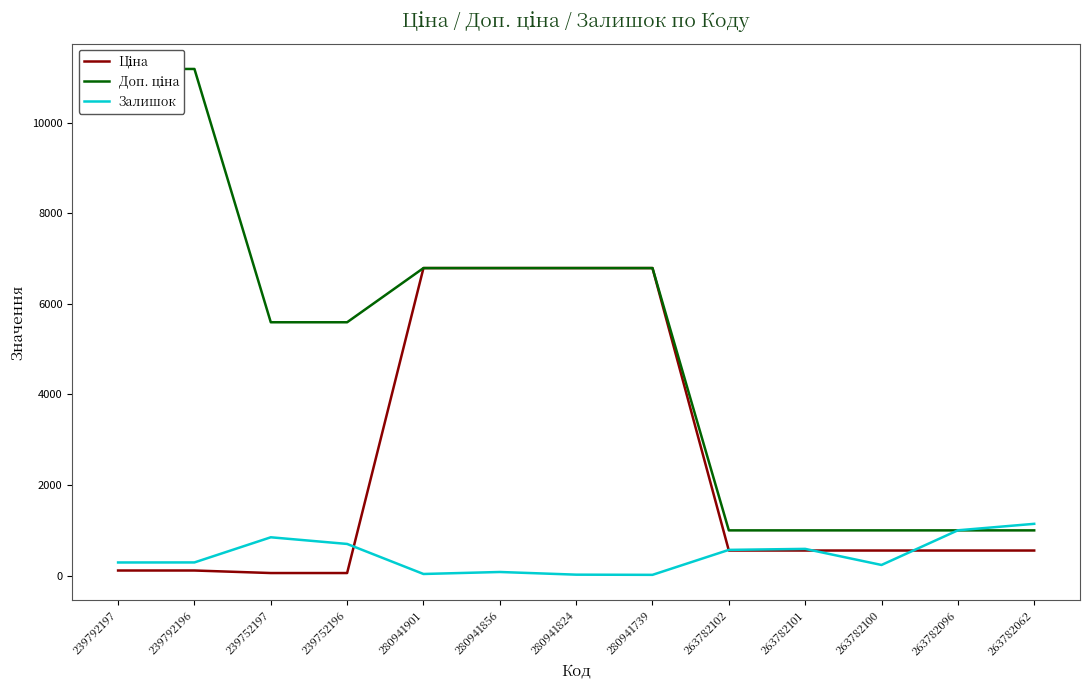

What are all the series names shown in the legend?

Ціна, Доп. ціна, Залишок